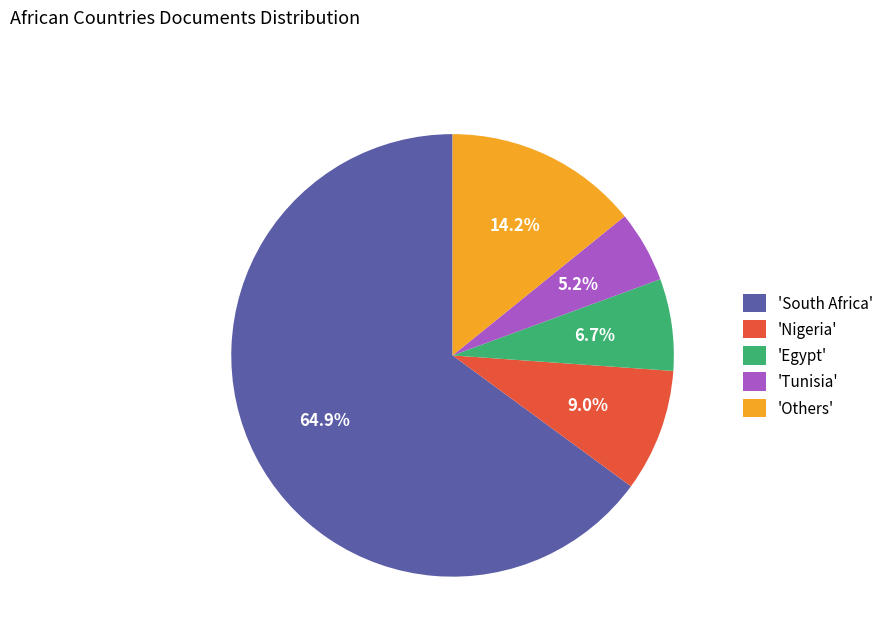

Approximately how many times larger is the value at 'Others' compared to 'Tunisia'?

2.7